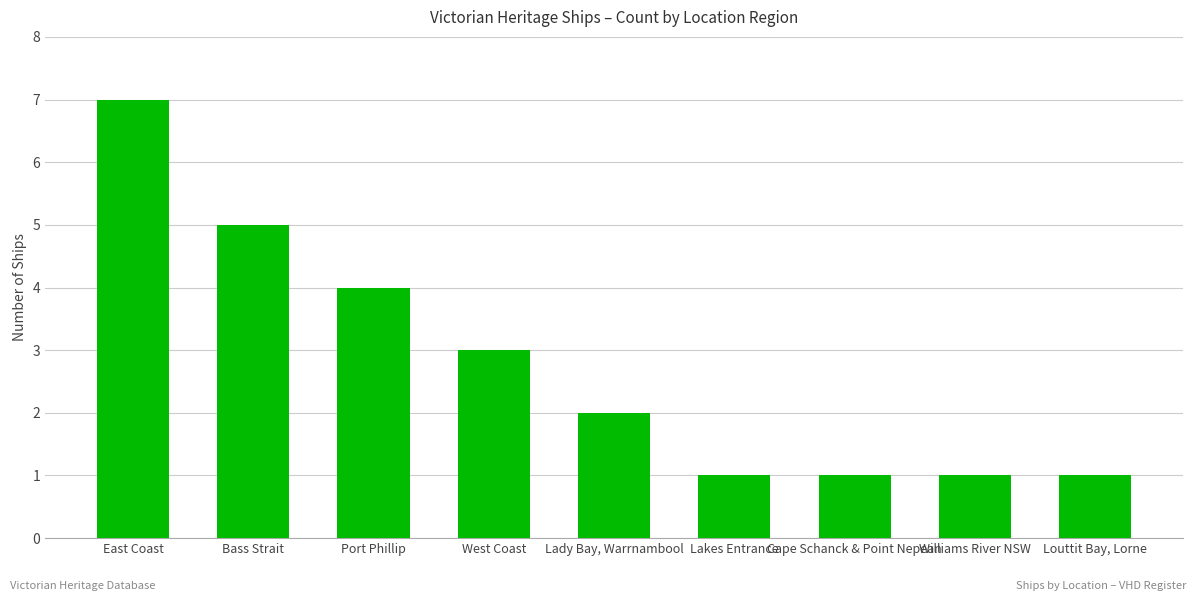

What is the label of the 2nd bar from the left?

Bass Strait